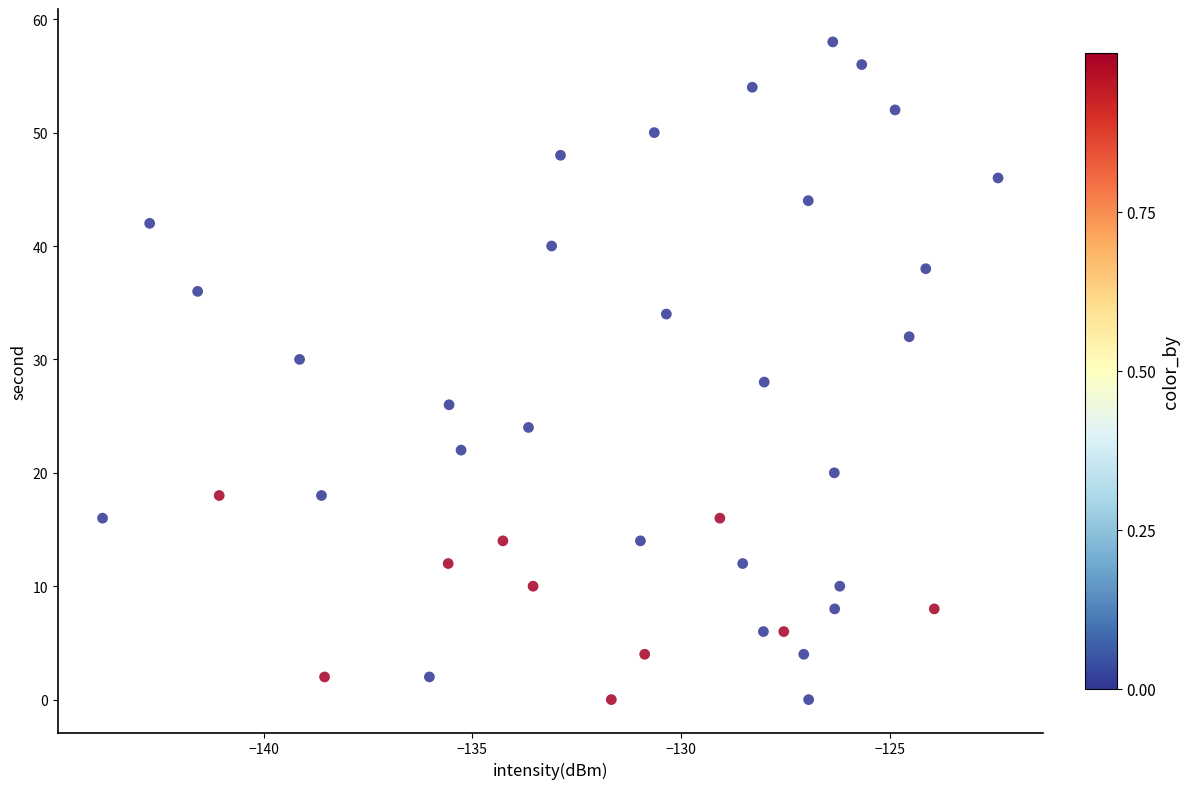

What is the range of Y values (max minus min)?

58